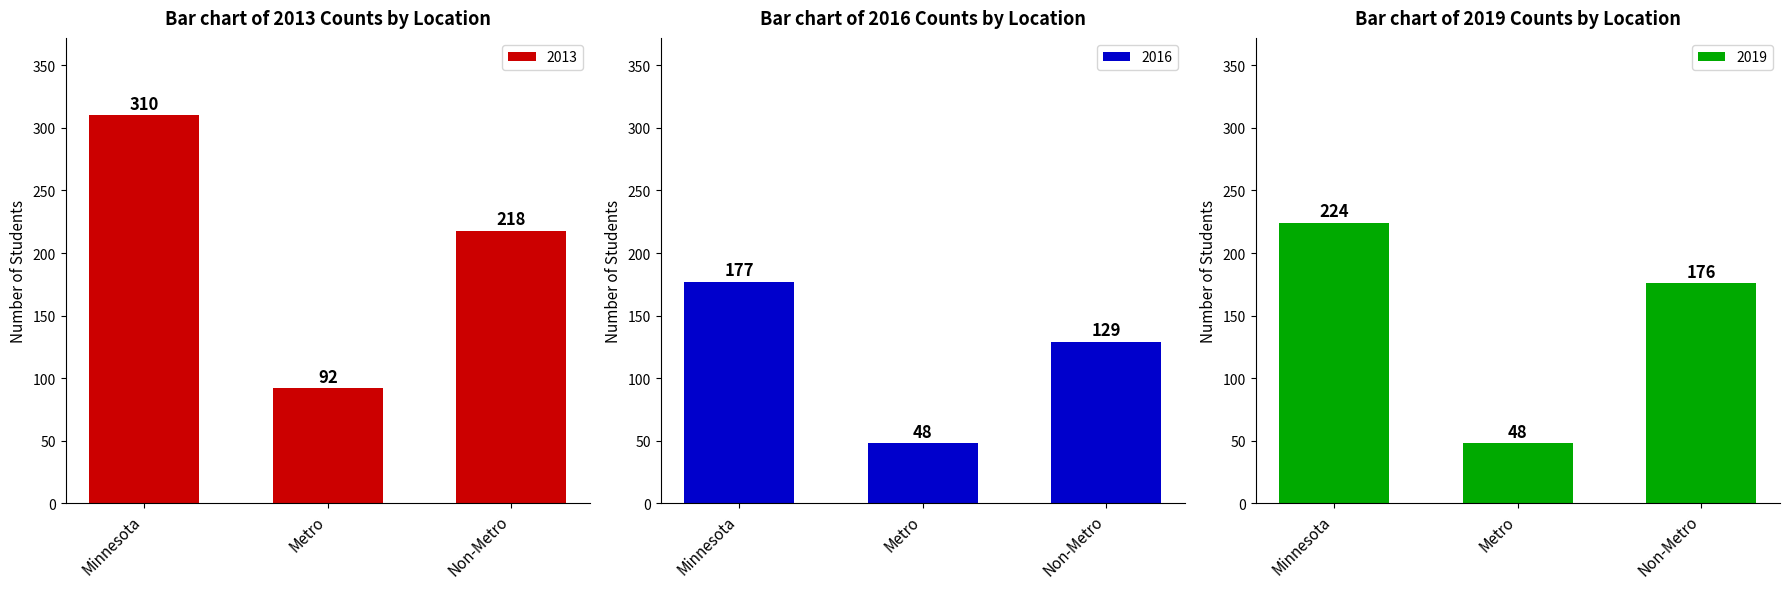

What is the label of the 3rd bar from the right?

Minnesota